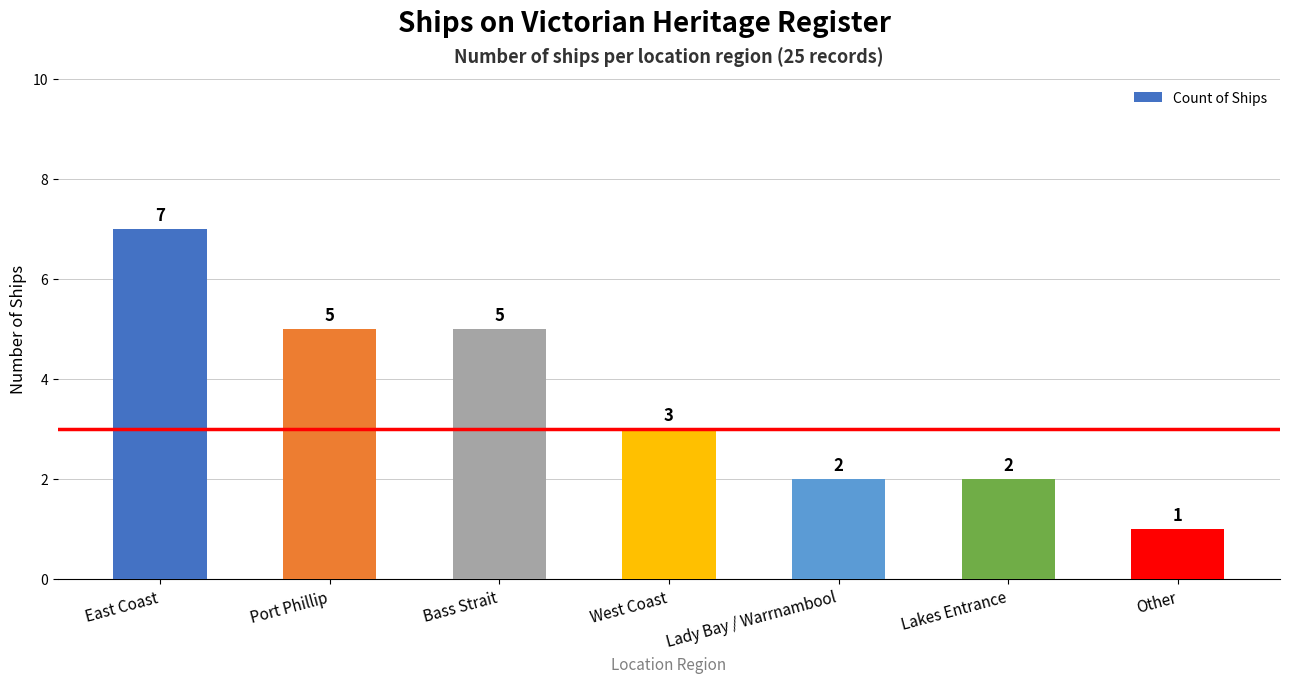

What is the sum of all values?

25